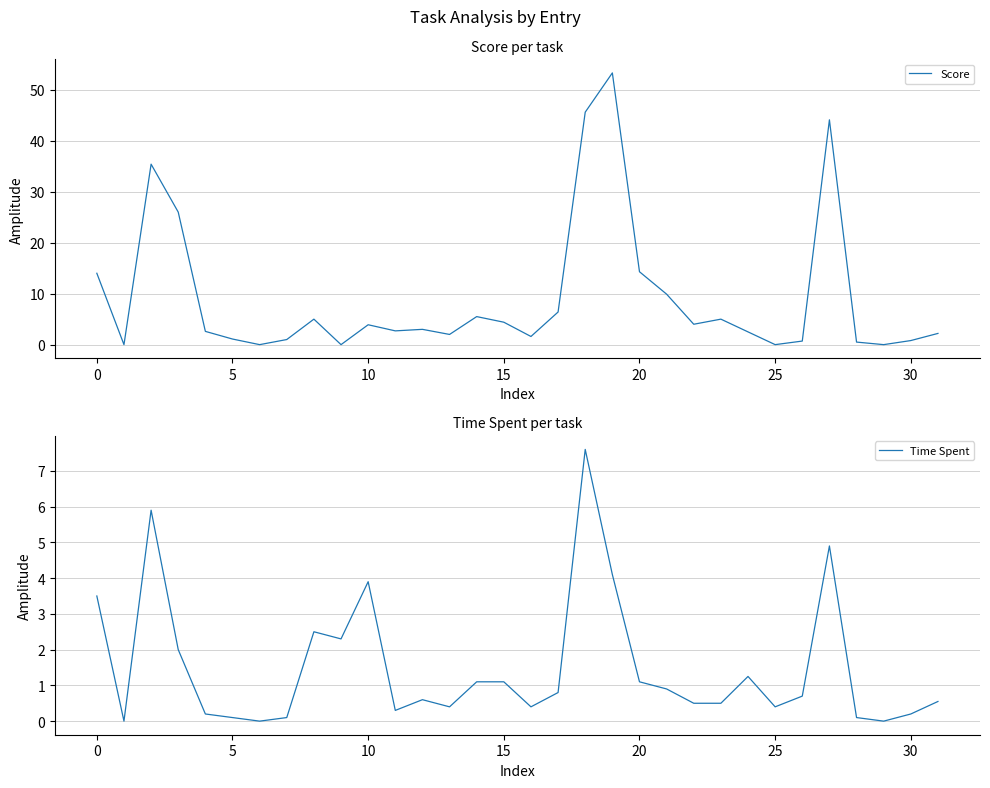

Is this an area chart (filled region under the line)?

No